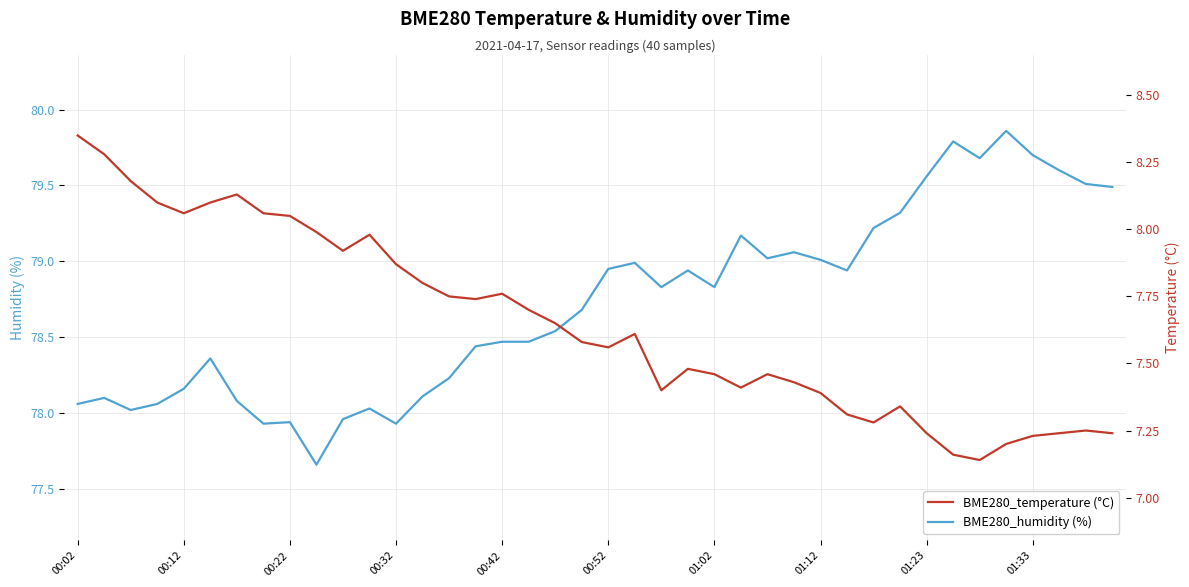

What is the value of the BME280_temperature (°C) point at the 9th from the left?

8.1